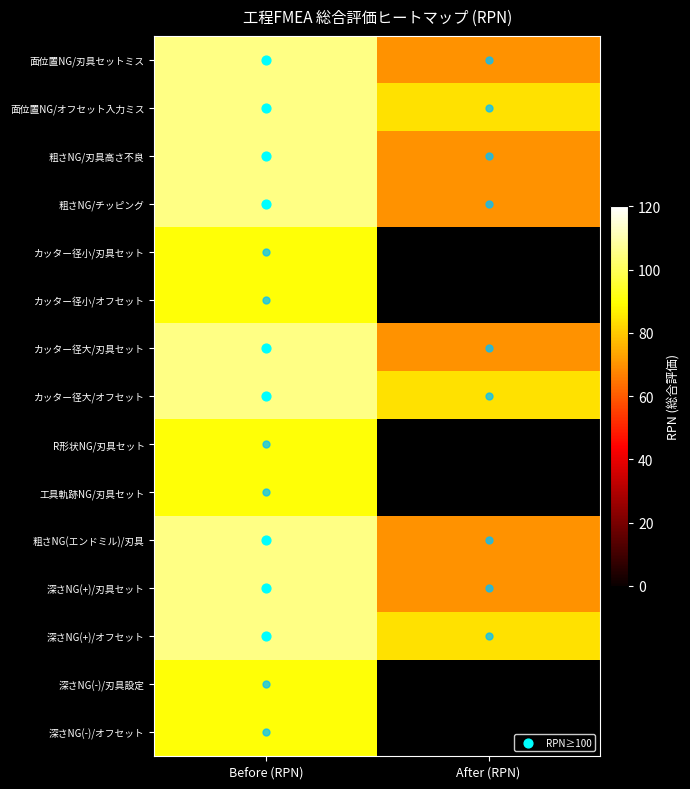

True or false: 深さNG(-)/オフセット has a value of 90.0 at Before (RPN).

True